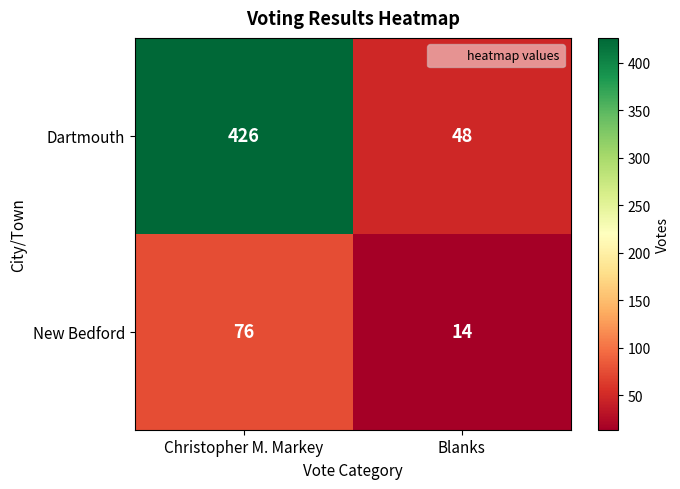

What is the spread (max minus min) of values at Blanks?

34